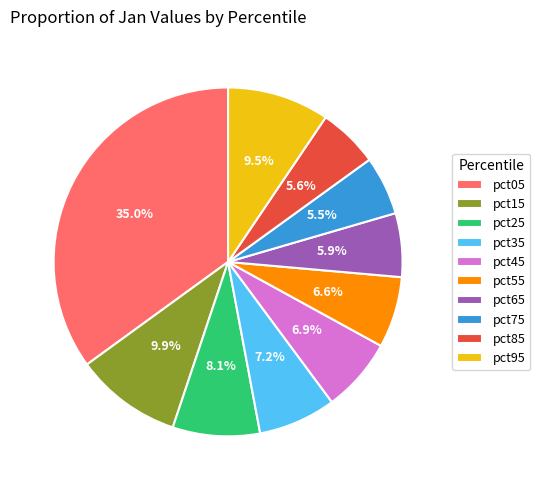

To the nearest percent, what portion does pct65 represent?

6%